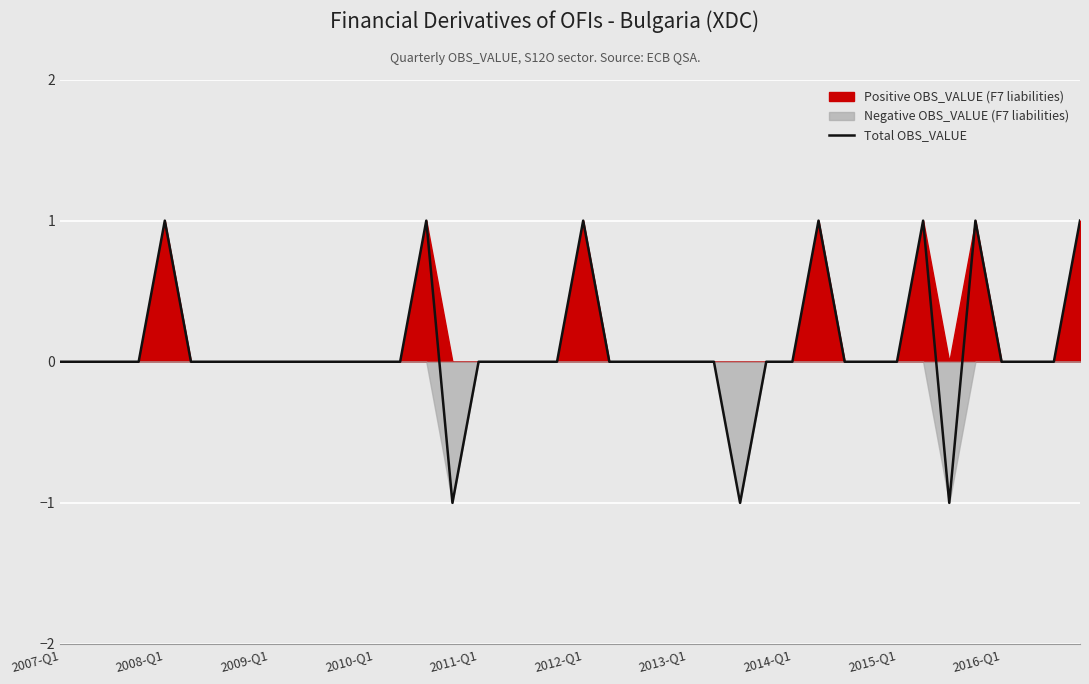

Where is the data nearest to the value 0?

2007-Q1